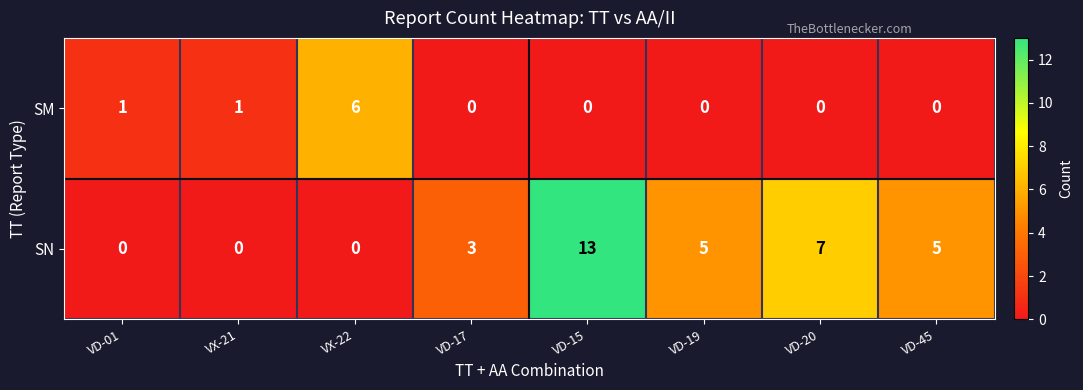

List the series in order of their overall mean, highest first.

SN, SM